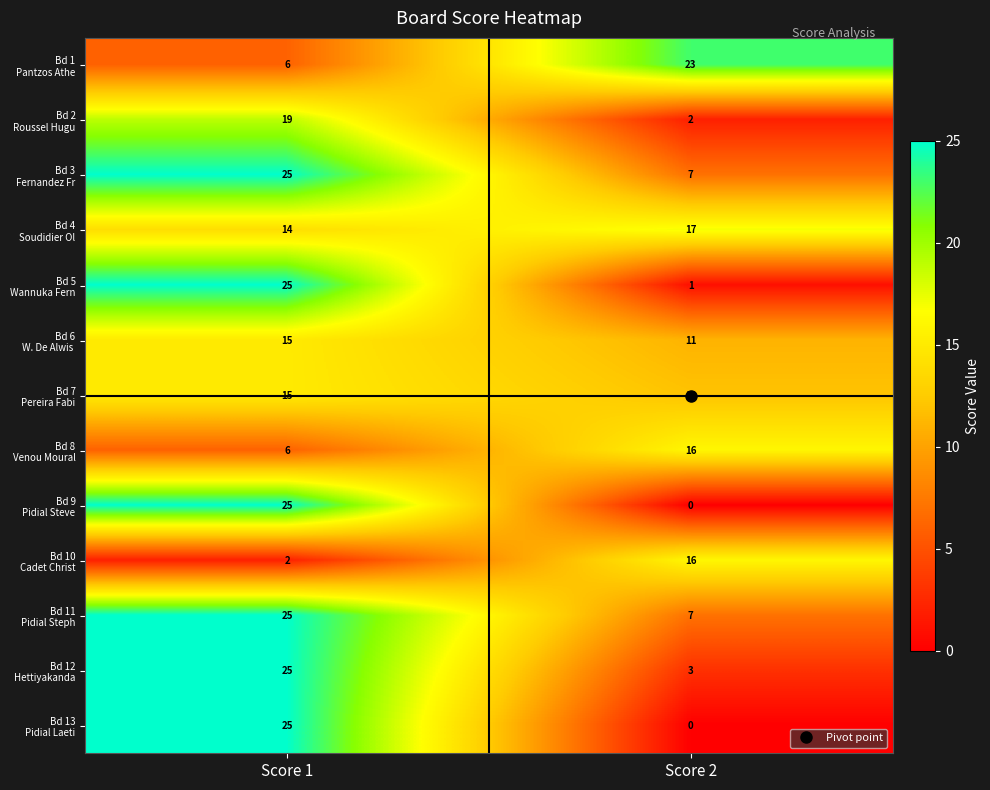

What is the total value across all series at Score 1?

227